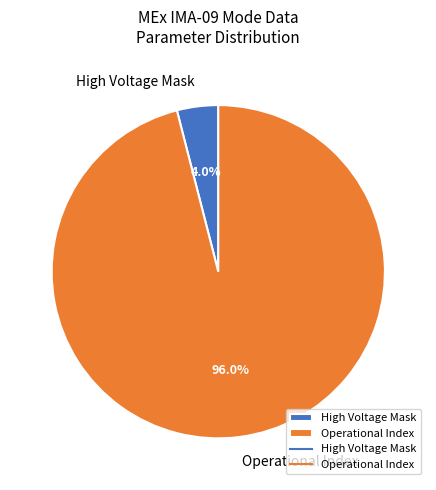

Is the sum of High Voltage Mask and Operational Index greater than half?

Yes